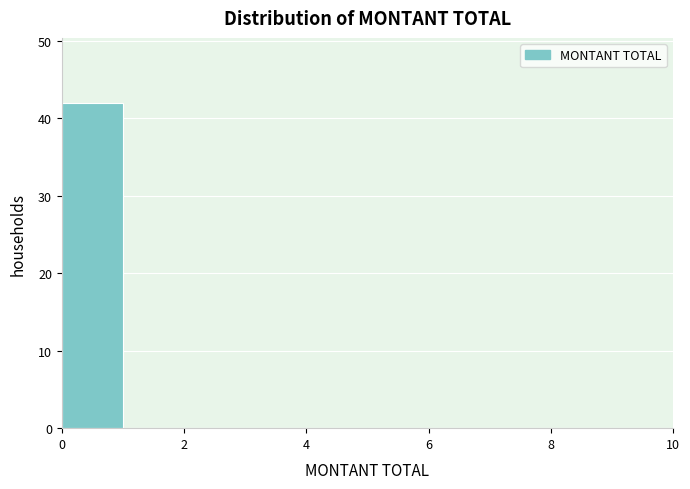

What is the height of the bar covering 0 to 1 on the x-axis? The values are not printed on the chart, so give them approximately, as read against the axis.

42